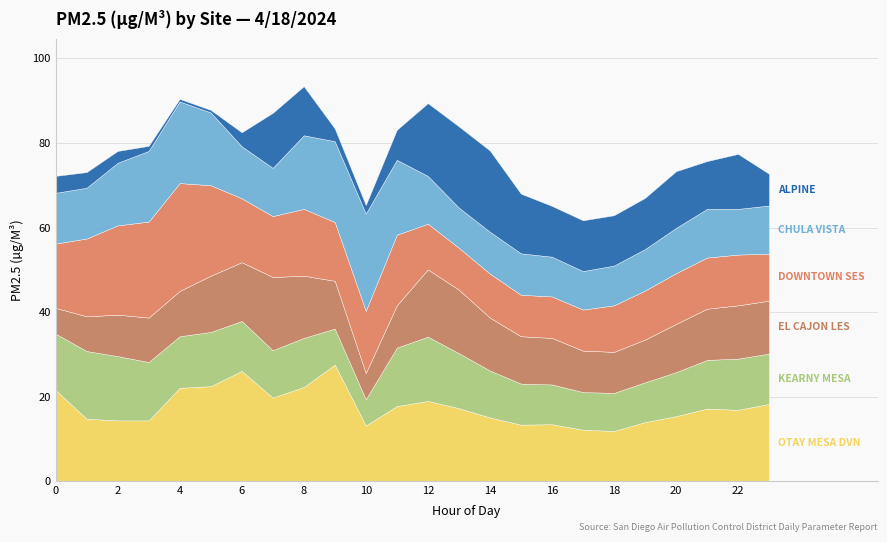

Which series ends up on top after the final intersection of CHULA VISTA and DOWNTOWN SES?

CHULA VISTA